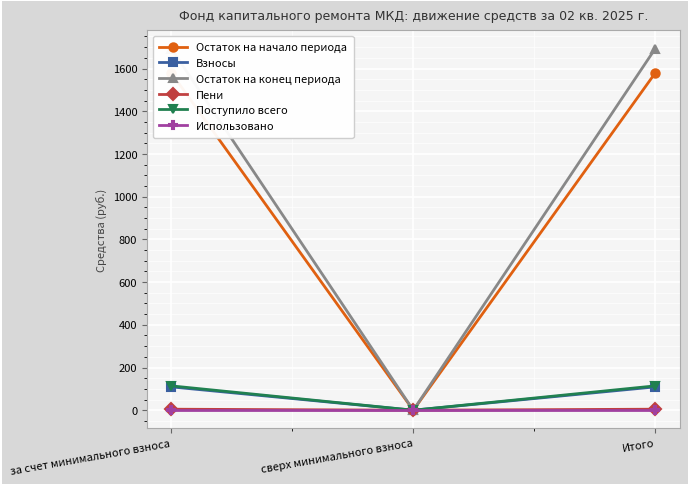

The value of Взносы at сверх минимального взноса is 0.0. True or false?

True